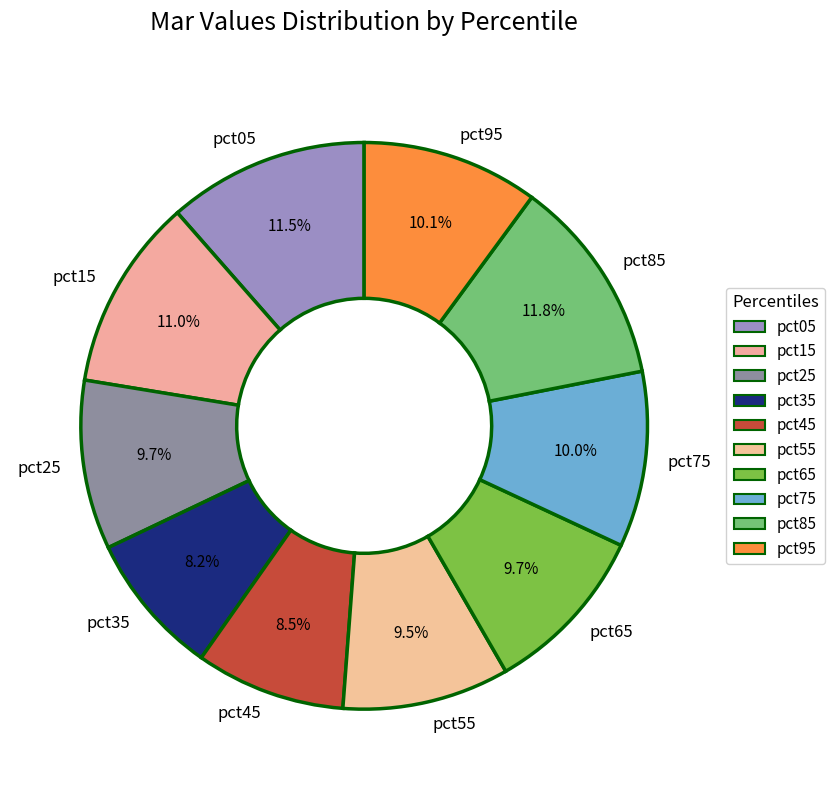

True or false: pct95 accounts for 20% of the total.

False